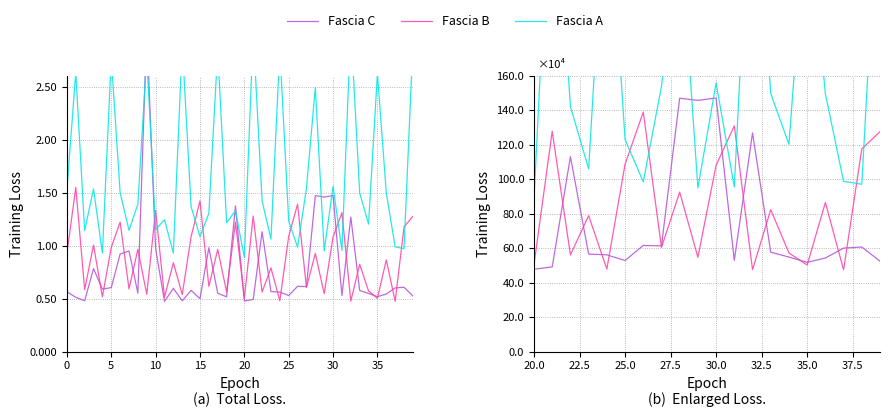

True or false: Fascia B has more than 2 points higher than both neighbors.

True